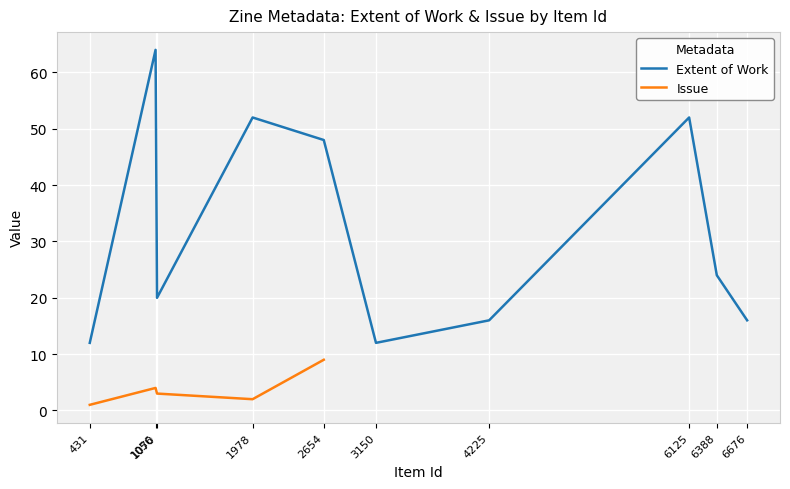

Which series changed the most between 1978 and 1056?

Extent of Work